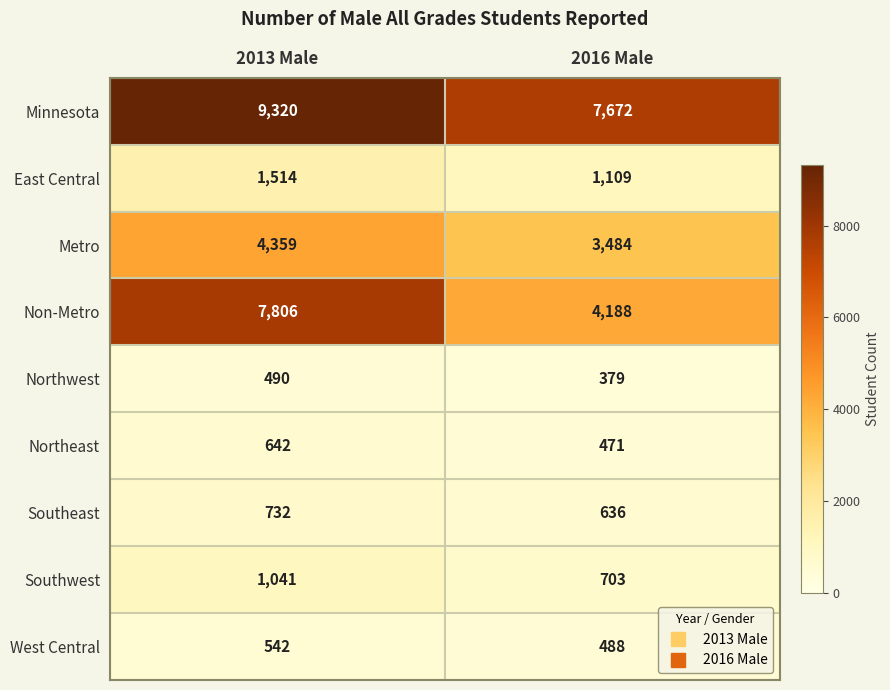

Where is Metro nearest to the value 3921?

2016 Male